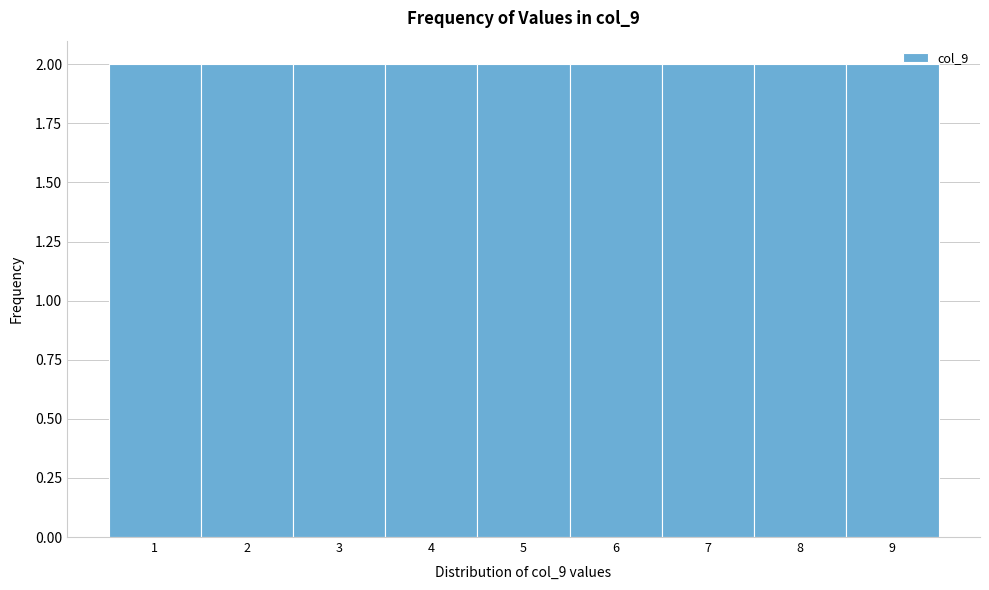

How tall is the bar that spans 6.5 to 7.5 on the x-axis? The values are not printed on the chart, so give them approximately, as read against the axis.

2